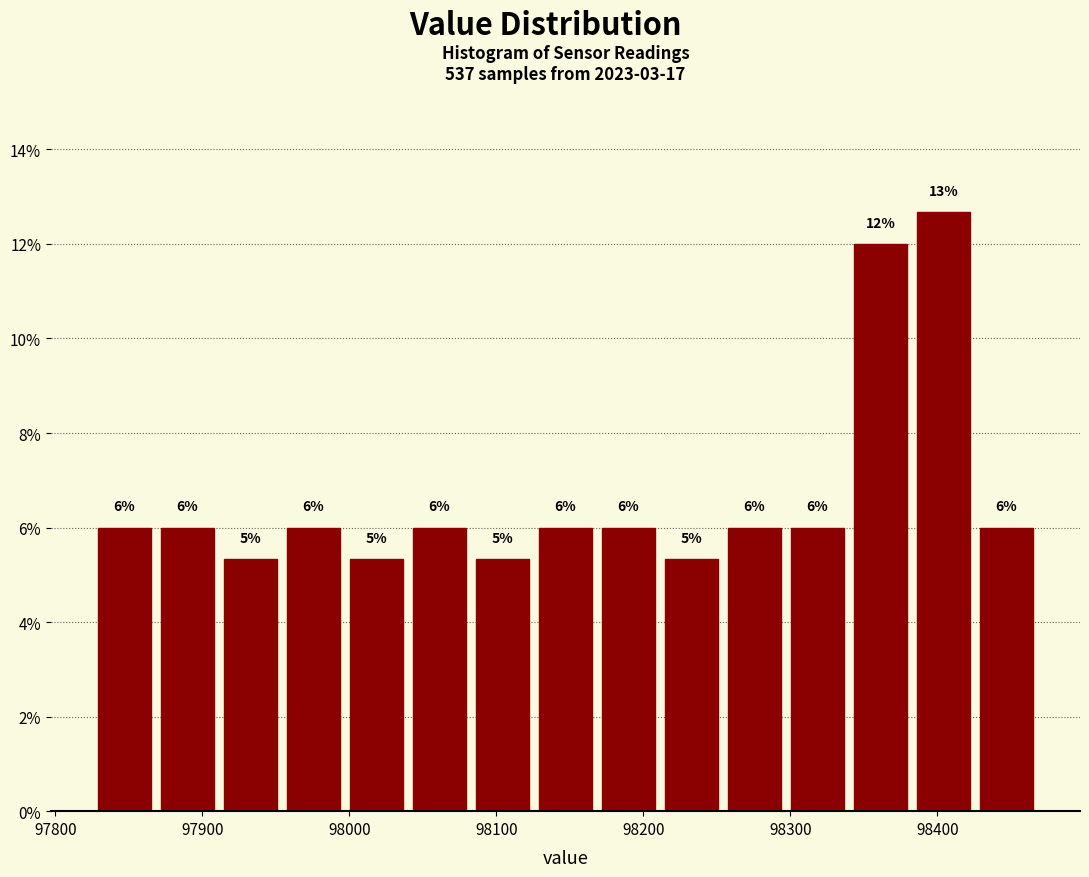

Which range on the x-axis has the tallest bar?

98380 to 98430